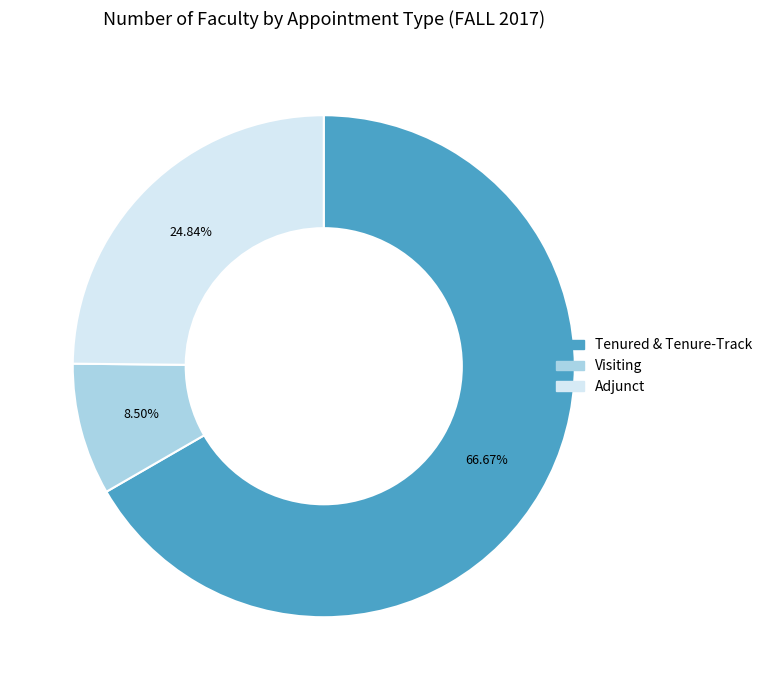

What percentage is the Tenured & Tenure-Track slice, to the nearest percent?

67%